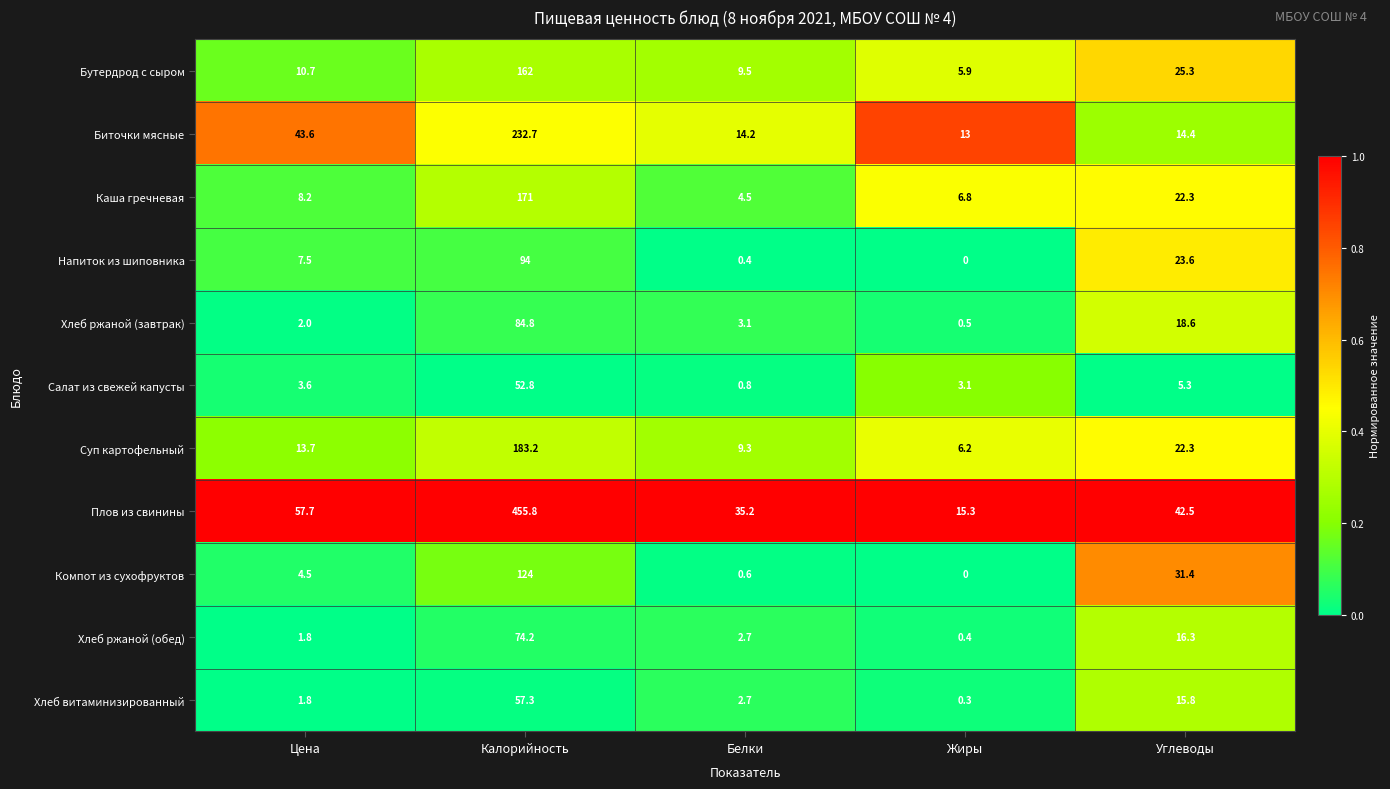

Which series has the widest spread of values?

Плов из свинины